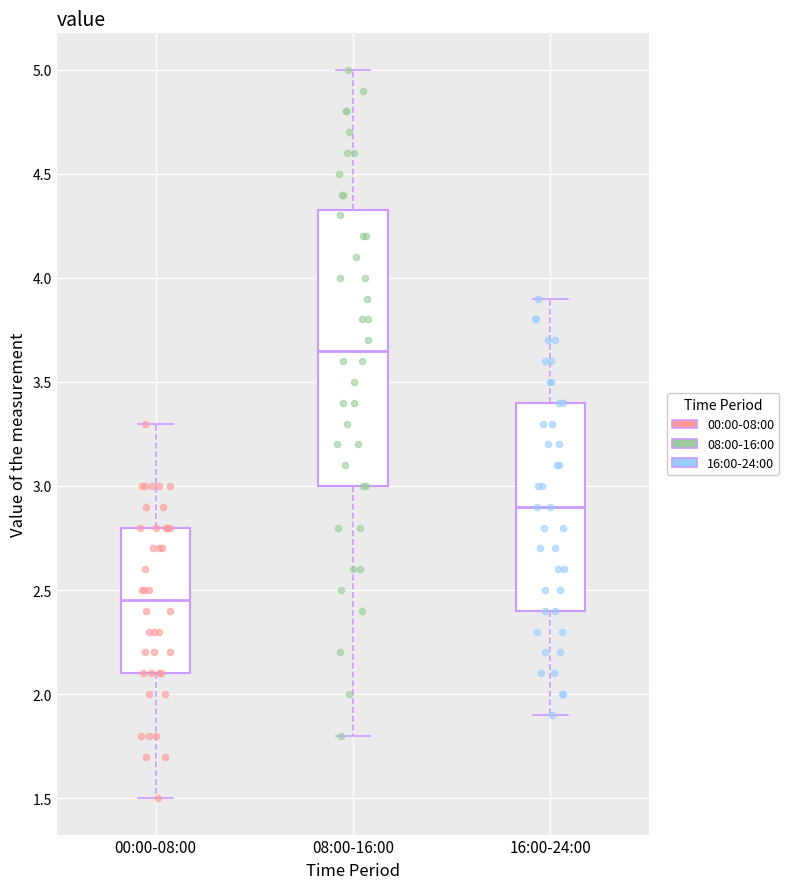

Comparing the boxes themselves (not the whiskers), which one is the tallest?

08:00-16:00